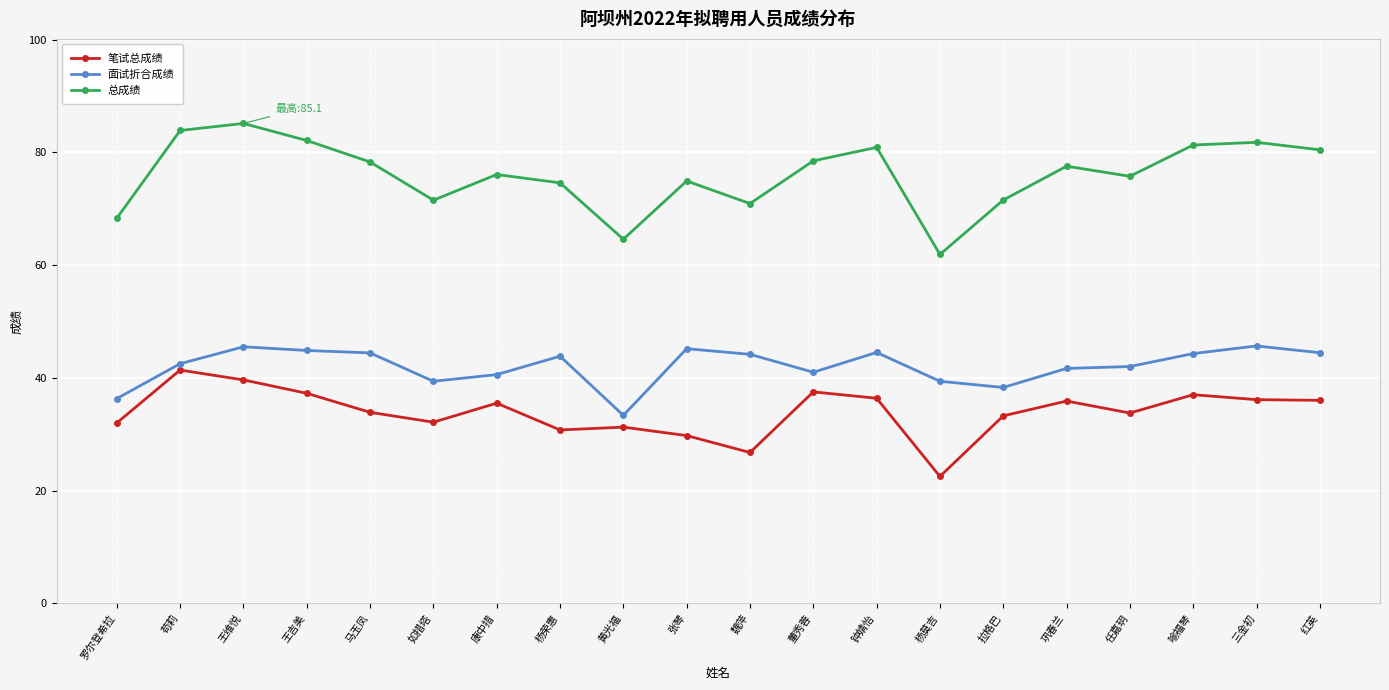

What is the difference between the second highest and second lowest values in the 面试折合成绩 series?

9.2